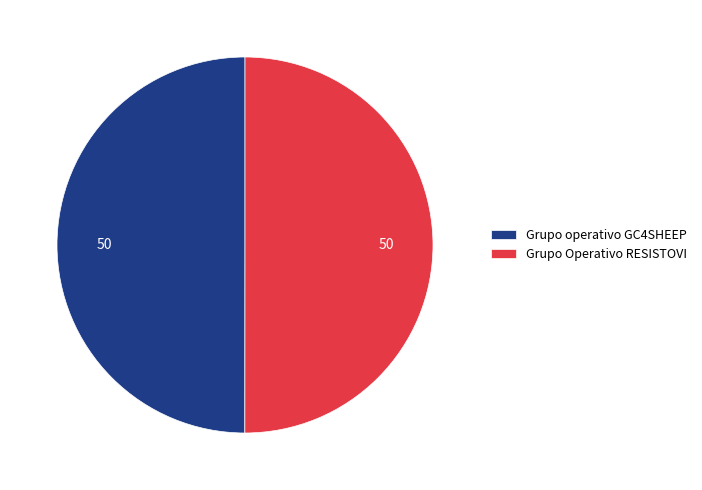

True or false: Grupo Operativo RESISTOVI accounts for 60% of the total.

False